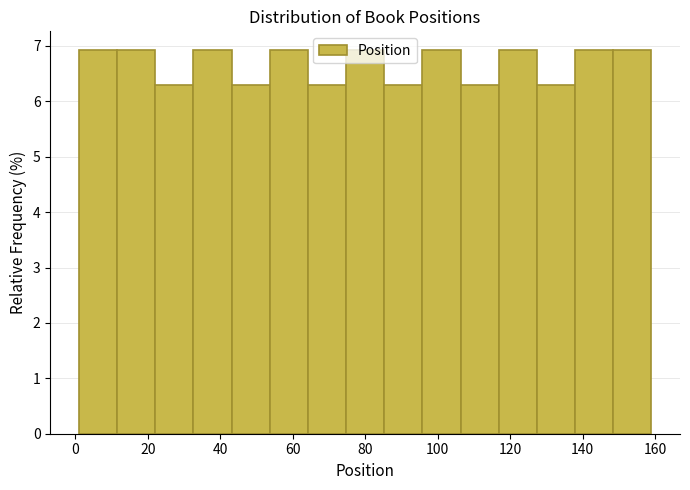

What is the height of the bar covering 74 to 86 on the x-axis? Neither the bar edges nor the heights are printed on the chart, so give them approximately, as read against the axes.

6.9